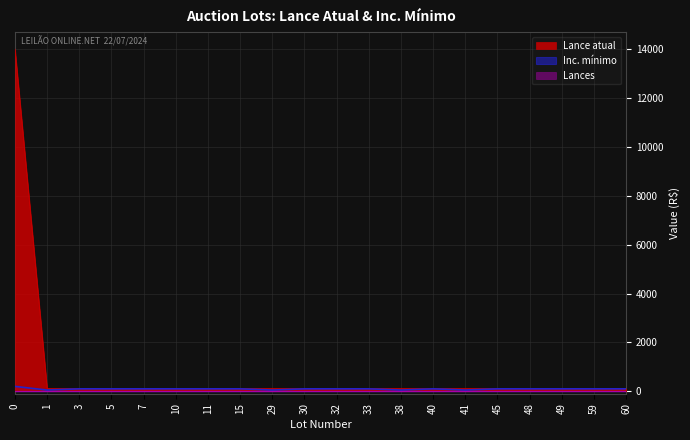

Which series has the largest total across all categories?

Lance atual